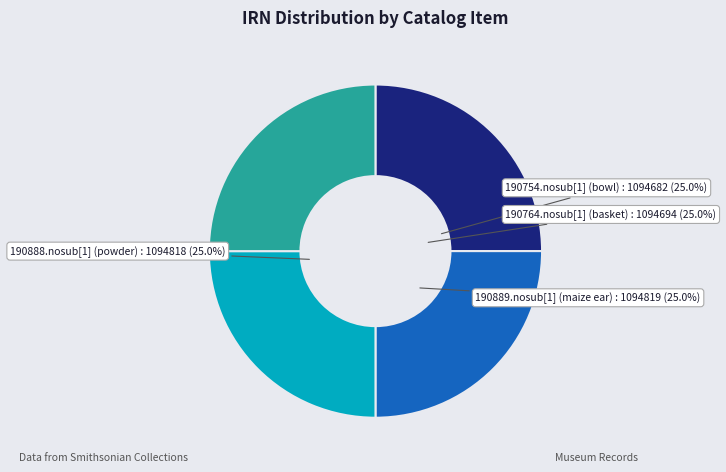

What percentage do 190888.nosub[1] (powder) and 190754.nosub[1] (bowl) together represent?

50.0%